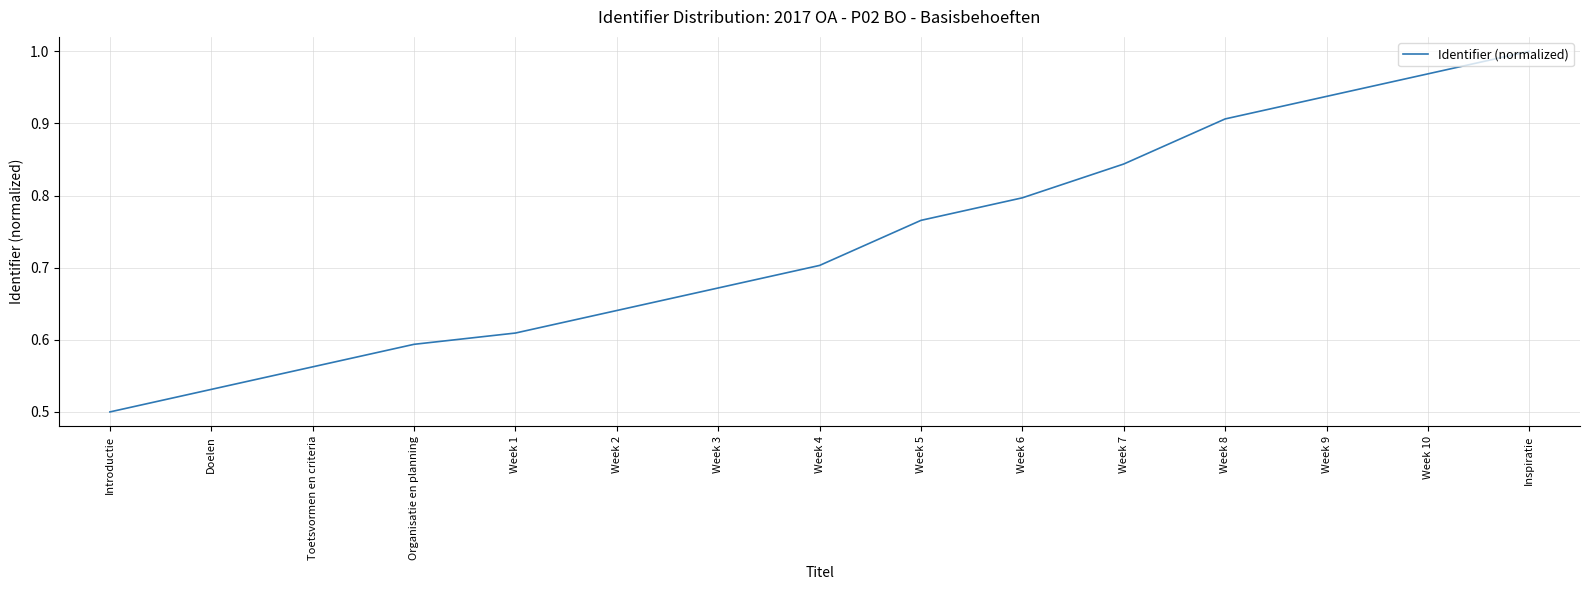

How many distinct data groups are displayed?

1